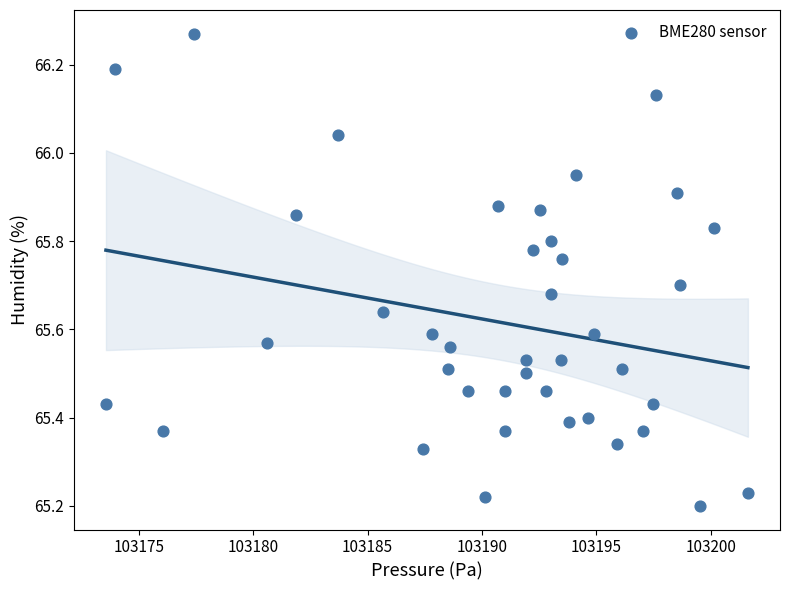

What is the range of X values (max minus min)?

28.1